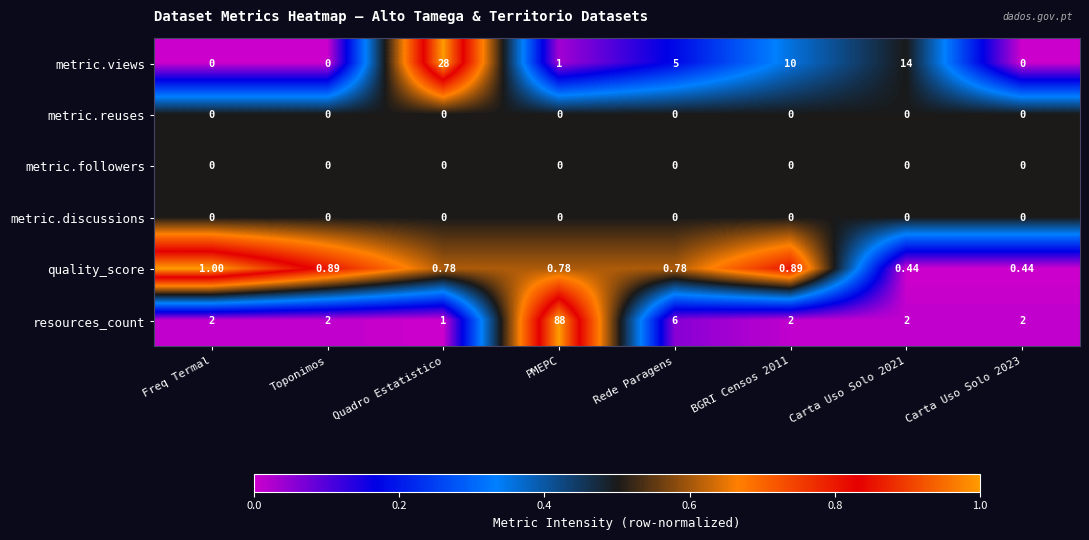

At which category is the sum across all series the highest?

PMEPC